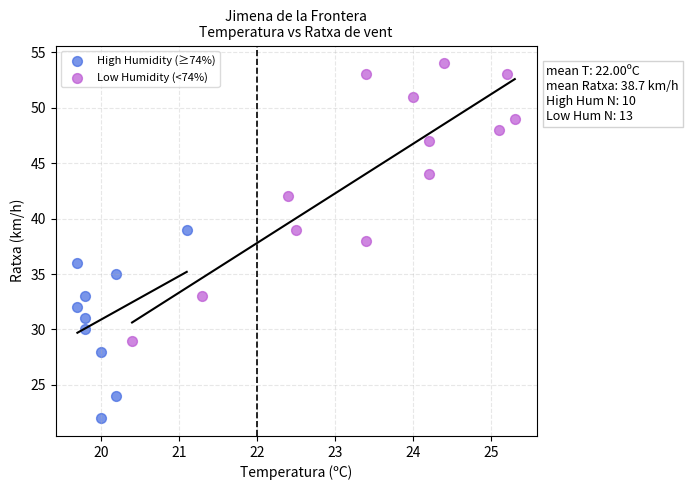

Which series has the largest Y range (max minus min)?

Low Humidity (<74%)